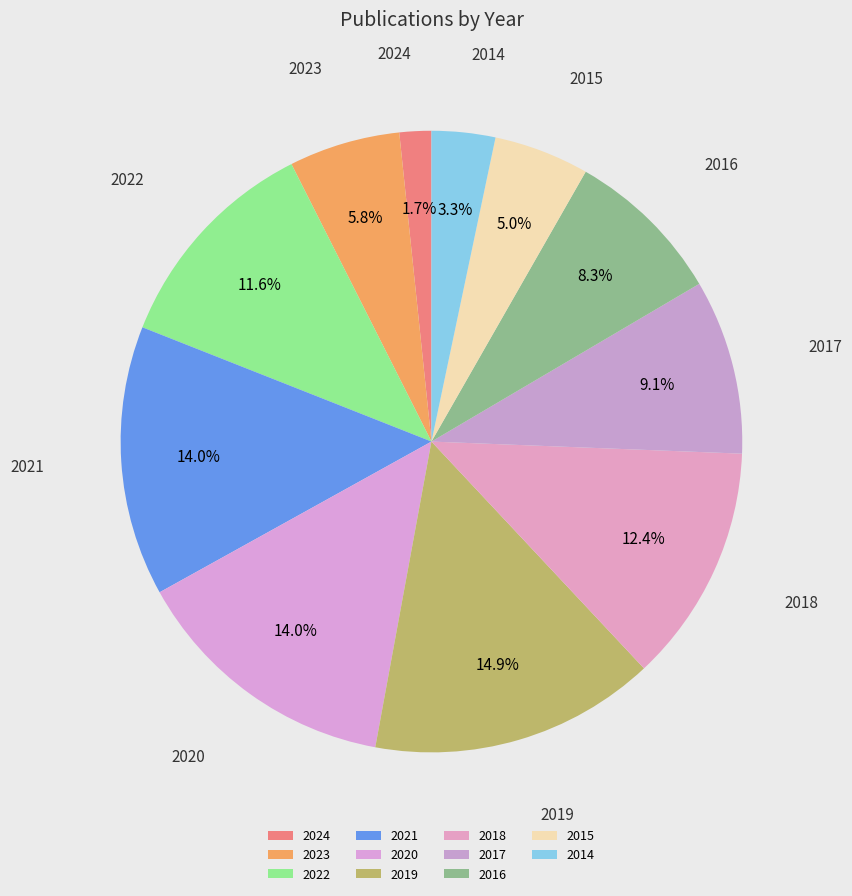

Is there any slice that represents more than half of the pie?

No